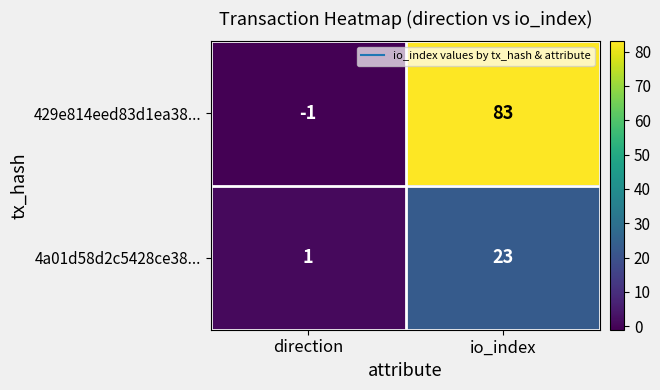

At io_index, list the series in order from largest to smallest.

429e814eed83d1ea38..., 4a01d58d2c5428ce38...